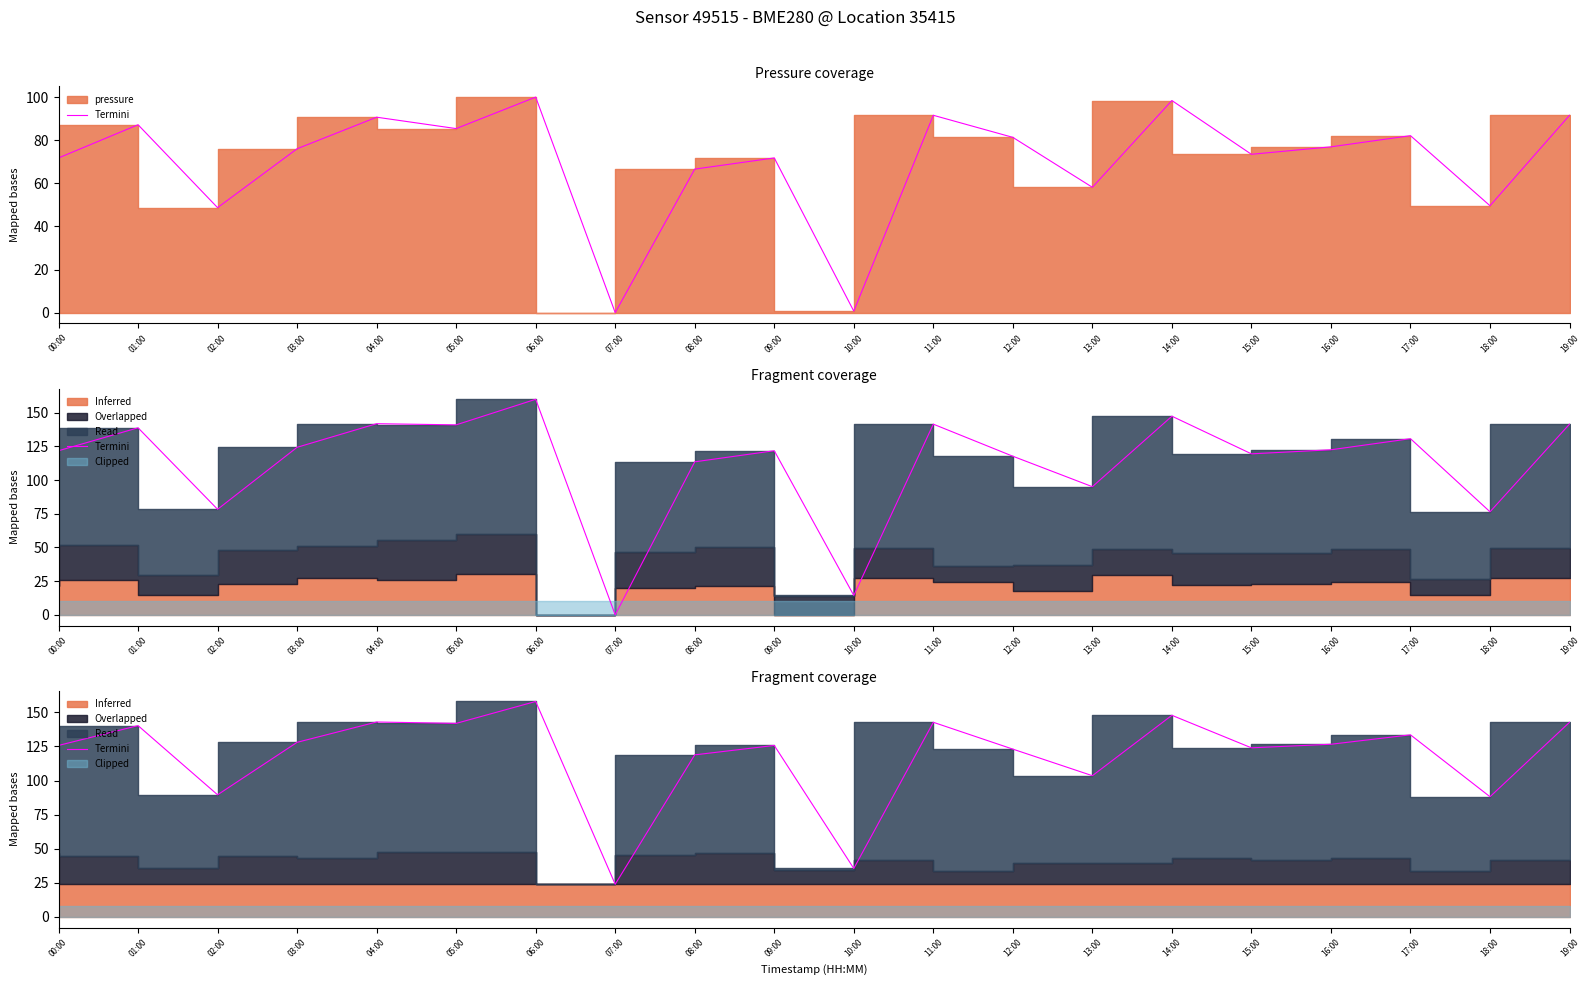

Where is the first local minimum?

02:00